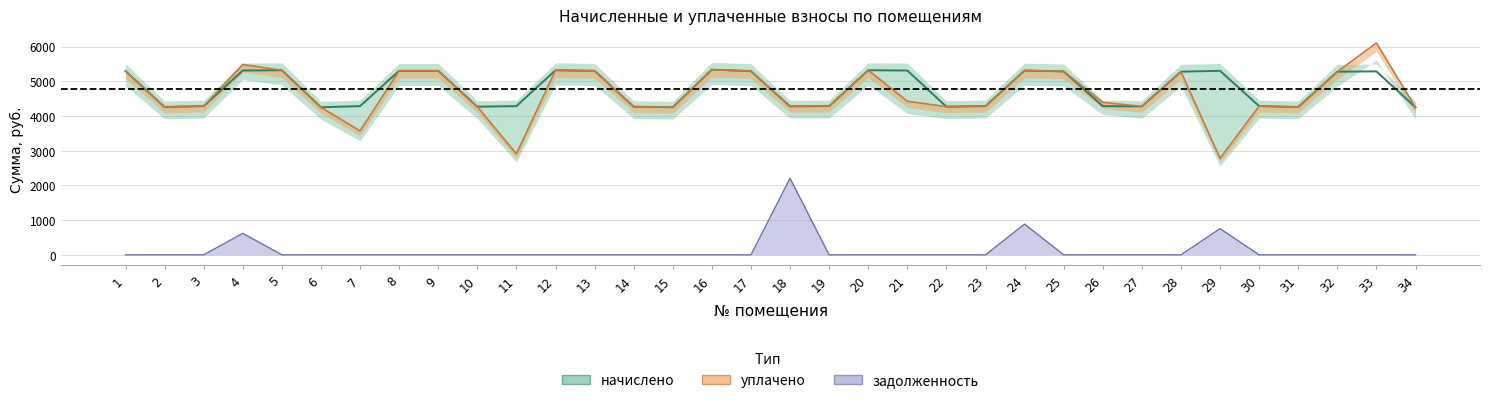

True or false: уплачено and задолженность intersect in this chart.

False